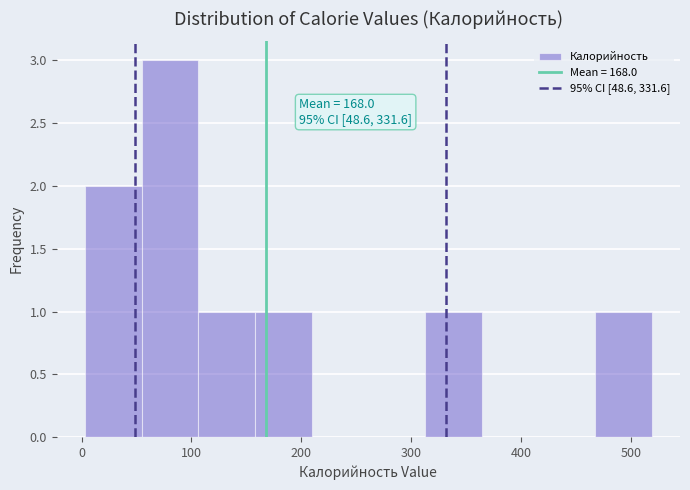

Which range on the x-axis has the tallest bar?

50 to 110